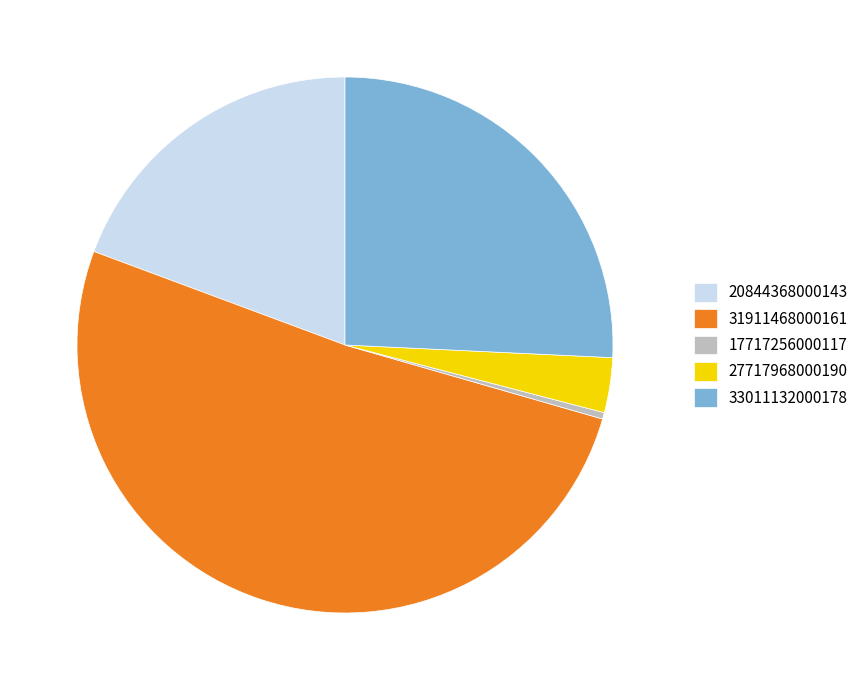

What is the largest slice in the pie chart?

31911468000161